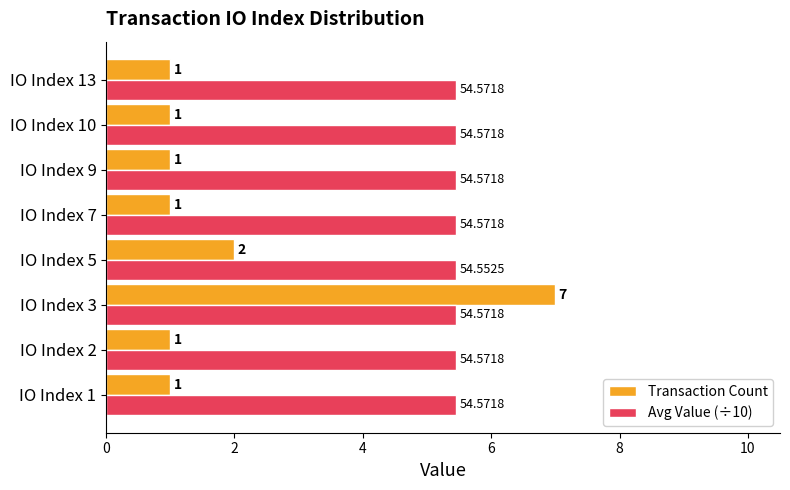

Rank the series by their maximum value, from lowest to highest.

Avg Value (÷10), Transaction Count